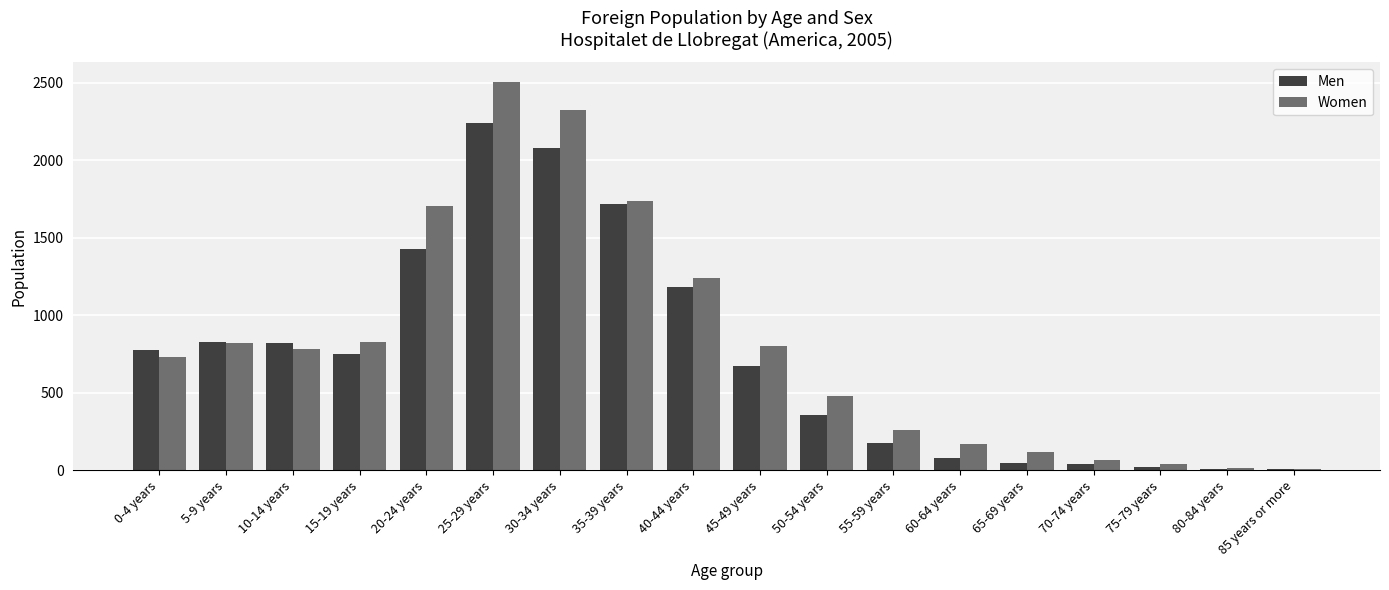

At which label does Women reach its peak?

25-29 years